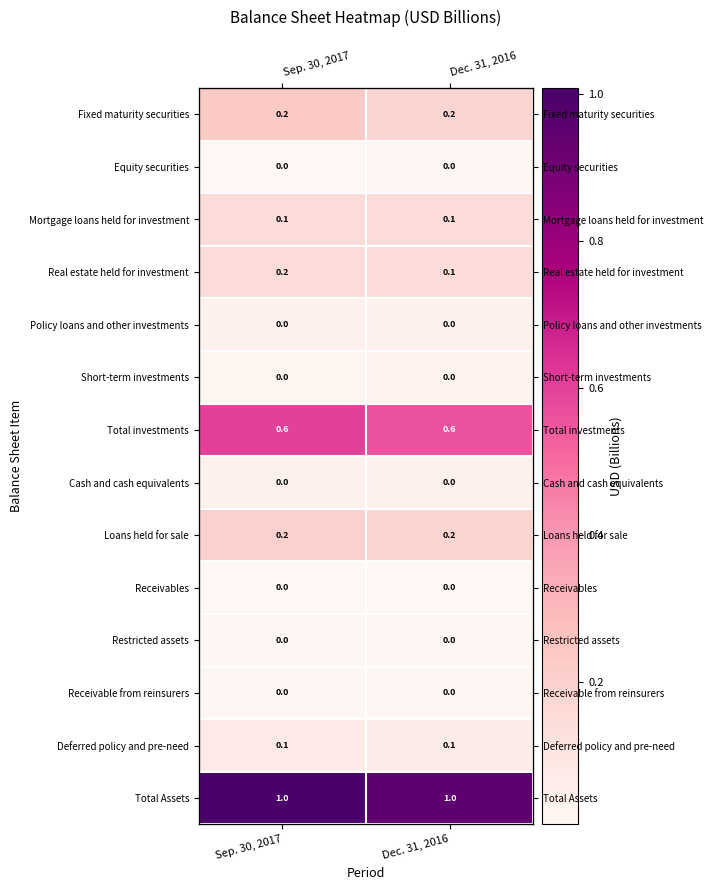

The Cash and cash equivalents series shows 0.0 at Sep. 30, 2017. True or false?

False